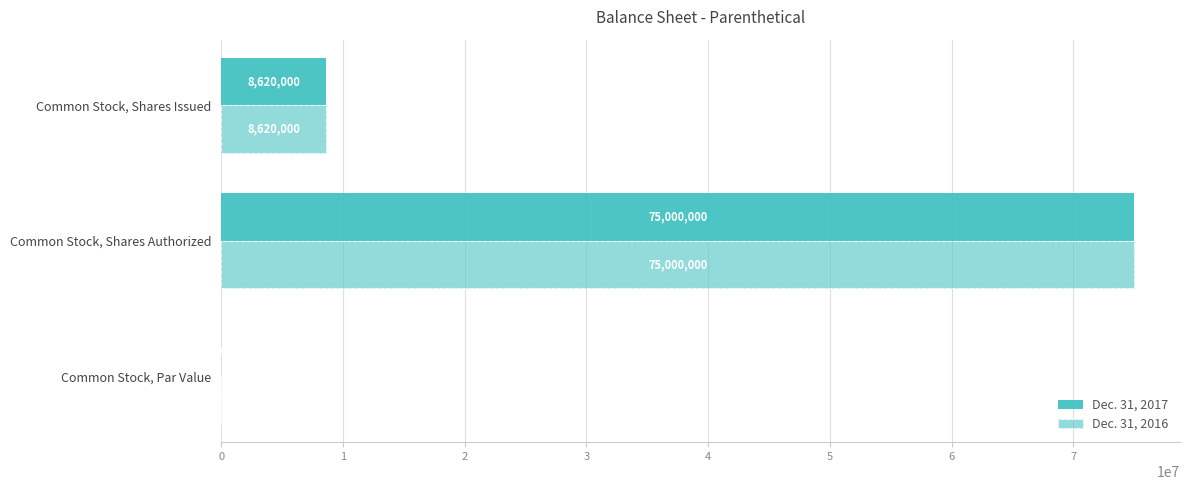

Rank the series by their maximum value, from highest to lowest.

Dec. 31, 2017, Dec. 31, 2016